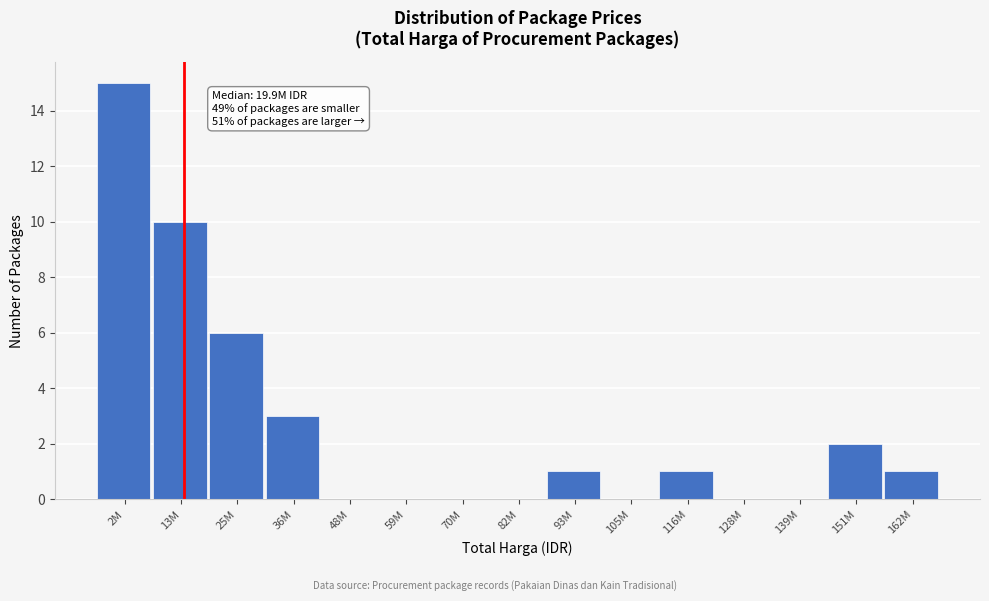

Reading right to left, extract all data points from this chart.

162M=1	151M=2	139M=0	128M=0	116M=1	105M=0	93M=1	82M=0	70M=0	59M=0	48M=0	36M=3	25M=6	13M=10	2M=15